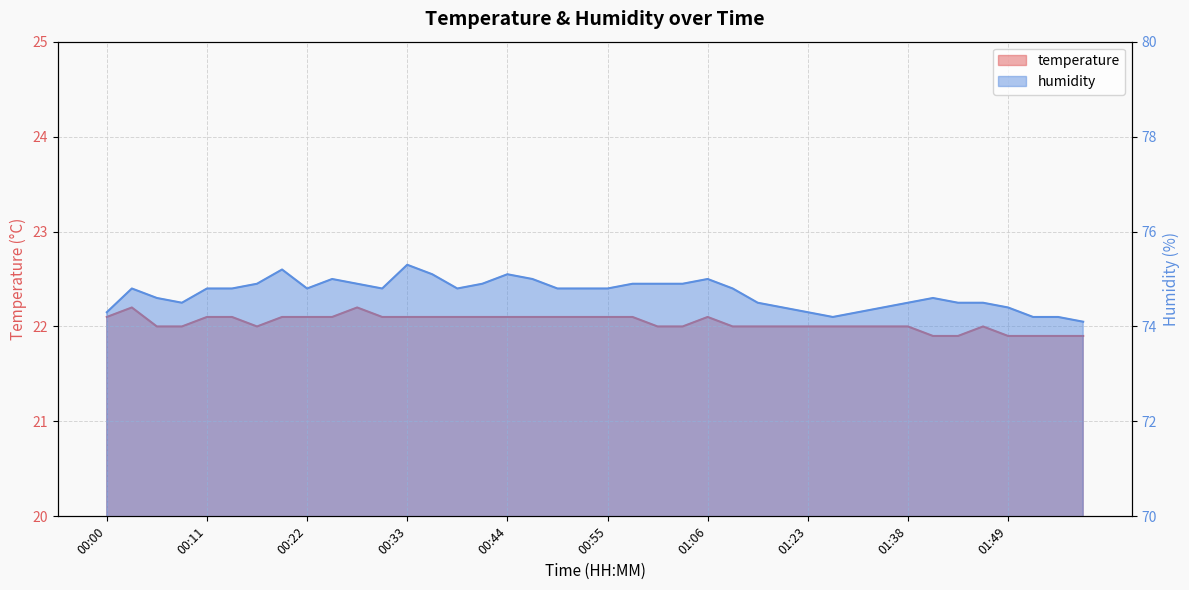

At how many categories does at least one series exceed 55?

40